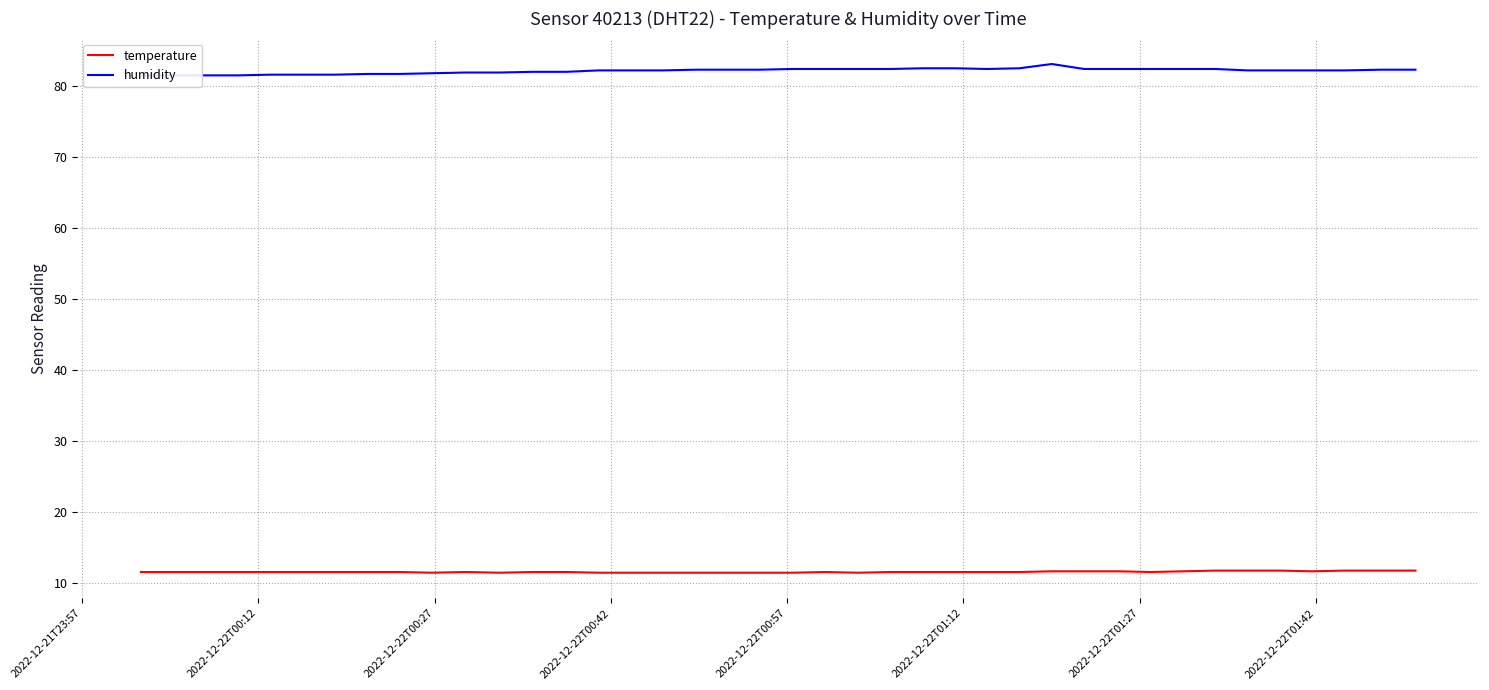

What is the minimum value for temperature?

11.4